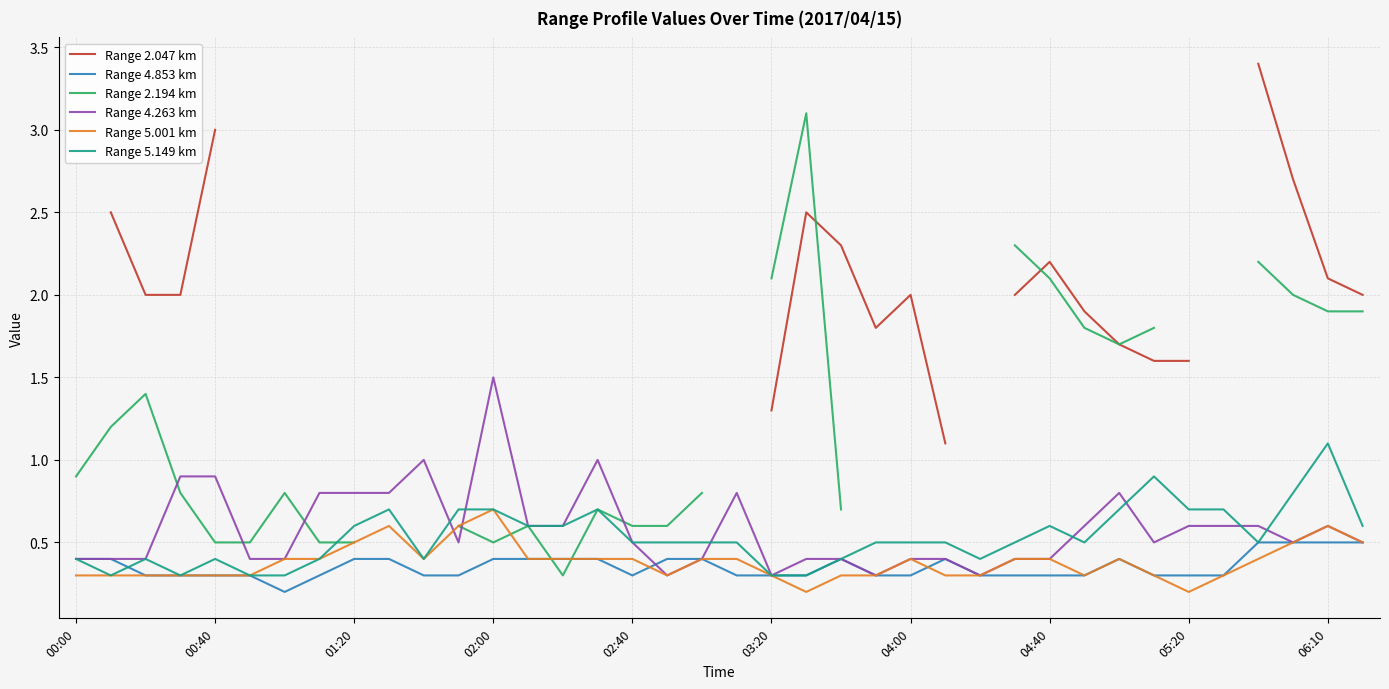

Is it true that Range 5.149 km equals 0.3 at 03:20?

True